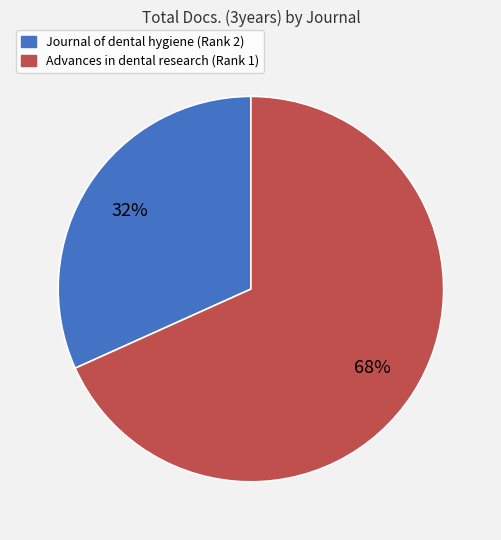

What is the ratio of the value at Journal of dental hygiene (Rank 2) to the value at Advances in dental research (Rank 1)?

0.5